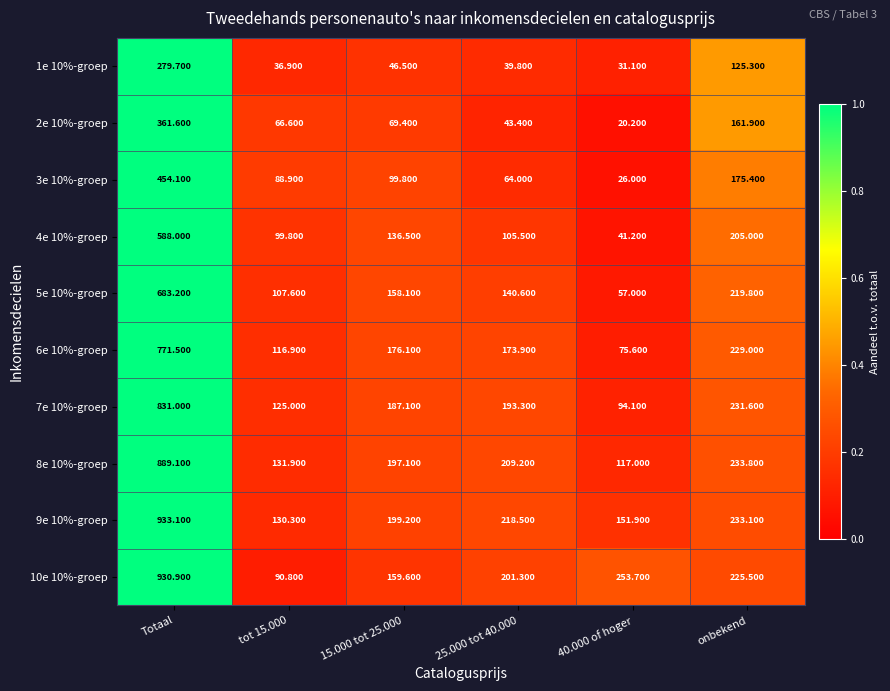

Is the value of 5e 10%-groep at 25.000 tot 40.000 greater than the value of 4e 10%-groep at Totaal?

No